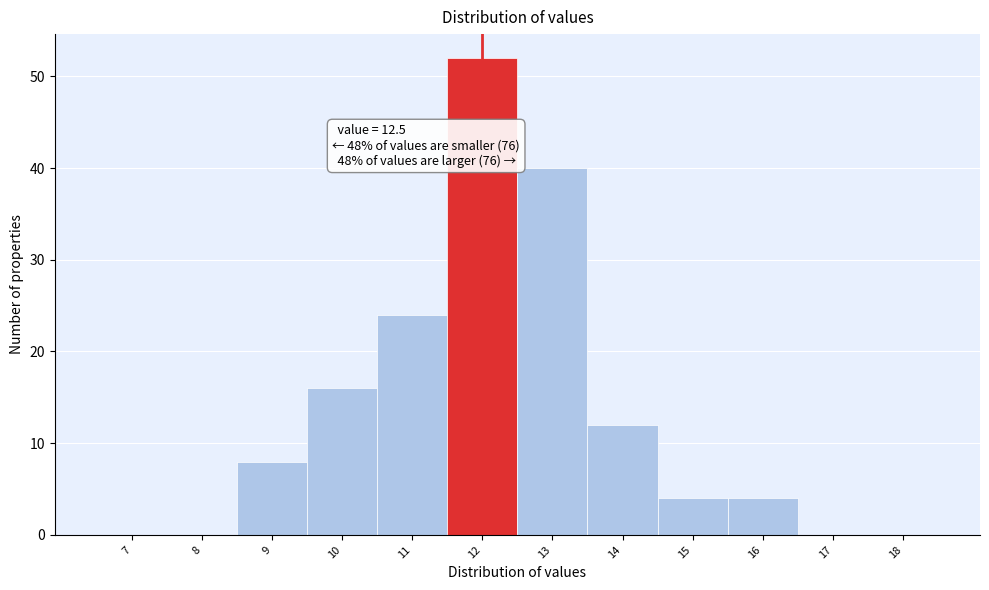

Reading left to right, what are all the values shown in this chart?

7=0	8=0	9=8	10=16	11=24	12=52	13=40	14=12	15=4	16=4	17=0	18=0